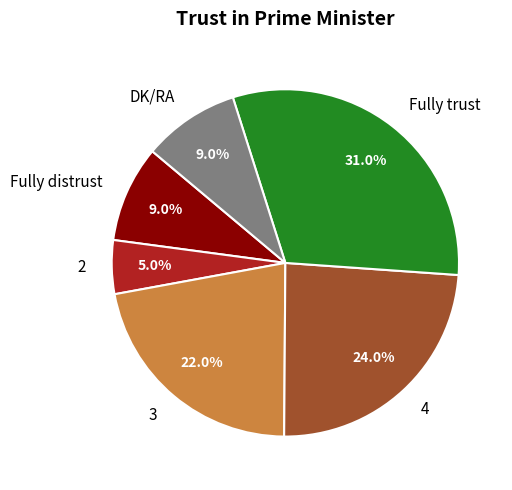

Which category has the biggest portion of the pie?

Fully trust